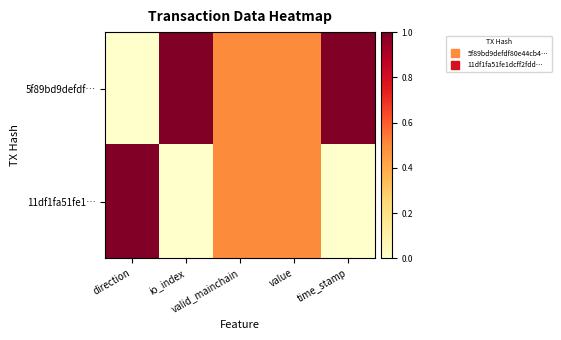

How many categories are shown in the chart?

5